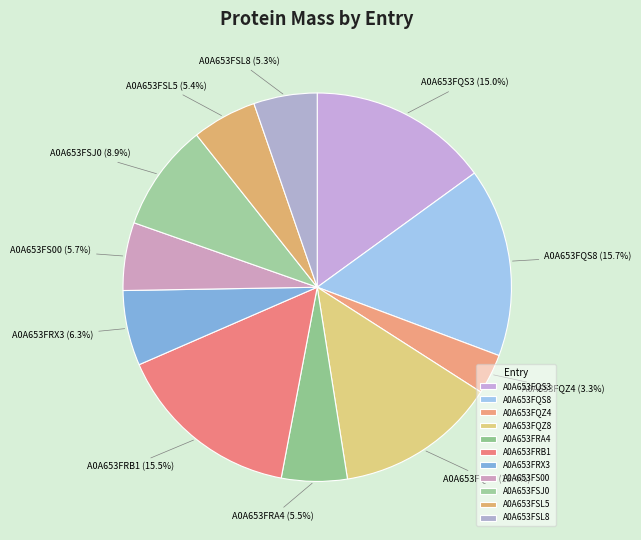

To the nearest percent, what is the combined percentage of A0A653FS00 and A0A653FSJ0?

15%